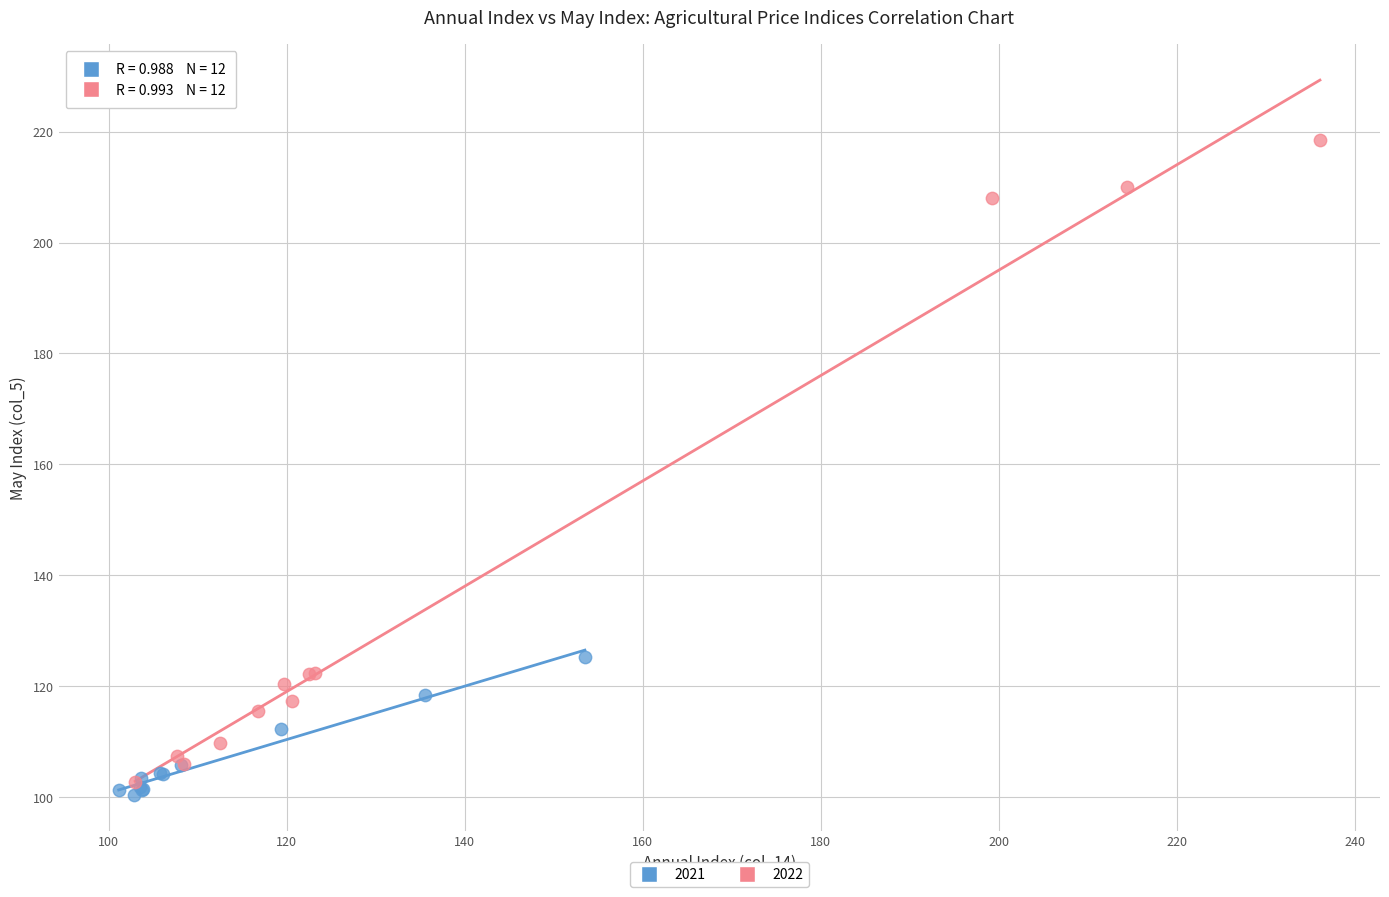

Which series reaches the maximum Y coordinate?

2022